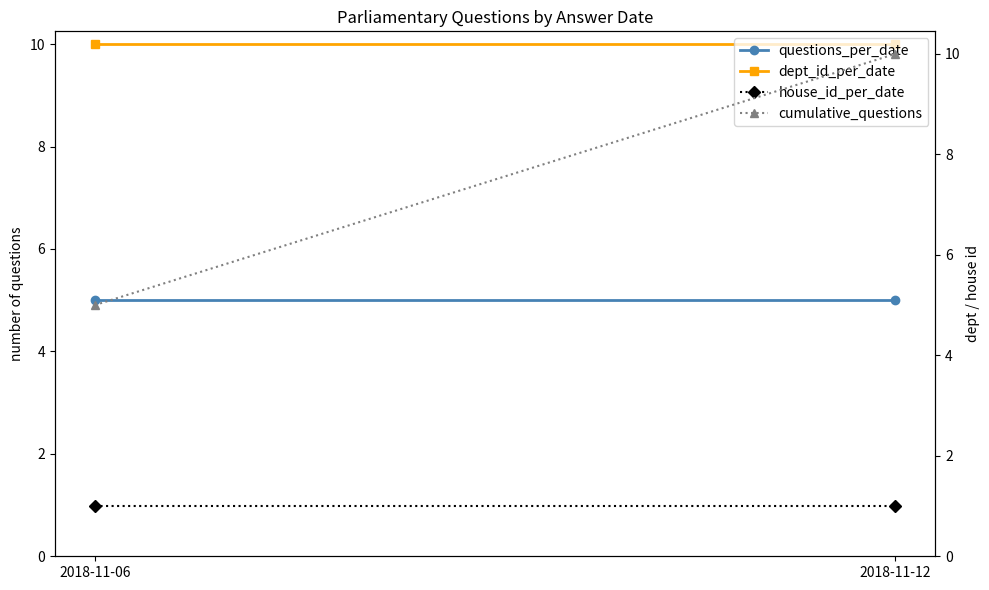

At which category does the chart reach its minimum across all series?

2018-11-06